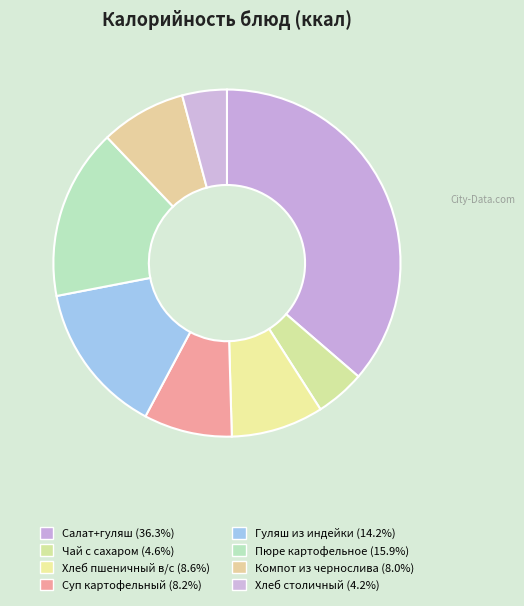

Approximately how many times larger is the value at Хлеб столичный compared to Салат+гуляш?

0.1